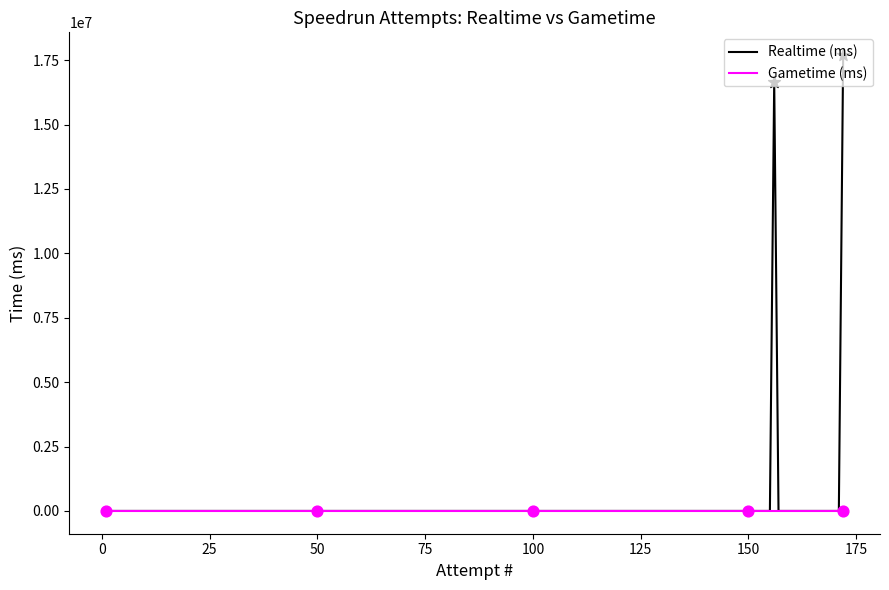

Which series has the largest total across all categories?

Realtime (ms)